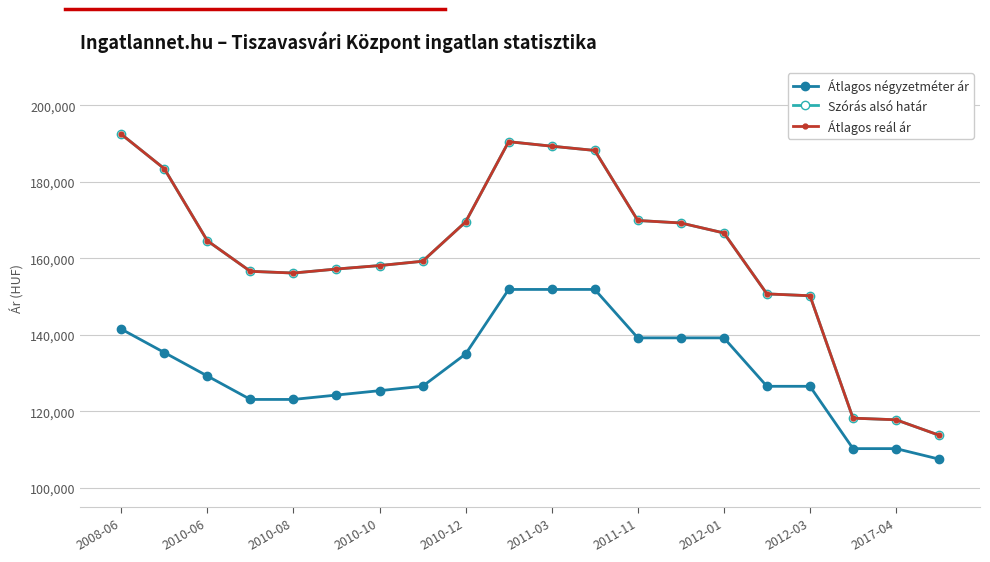

How many interior local valleys does the Átlagos reál ár series have?

1